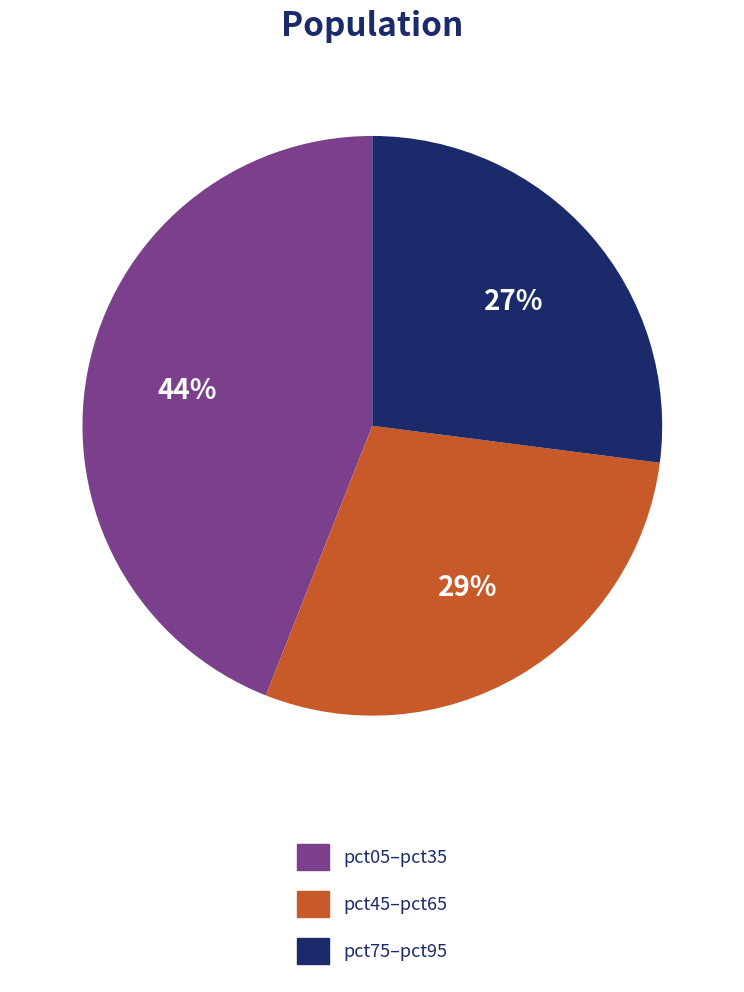

Approximately how many times larger is the value at pct05–pct35 compared to pct75–pct95?

1.6